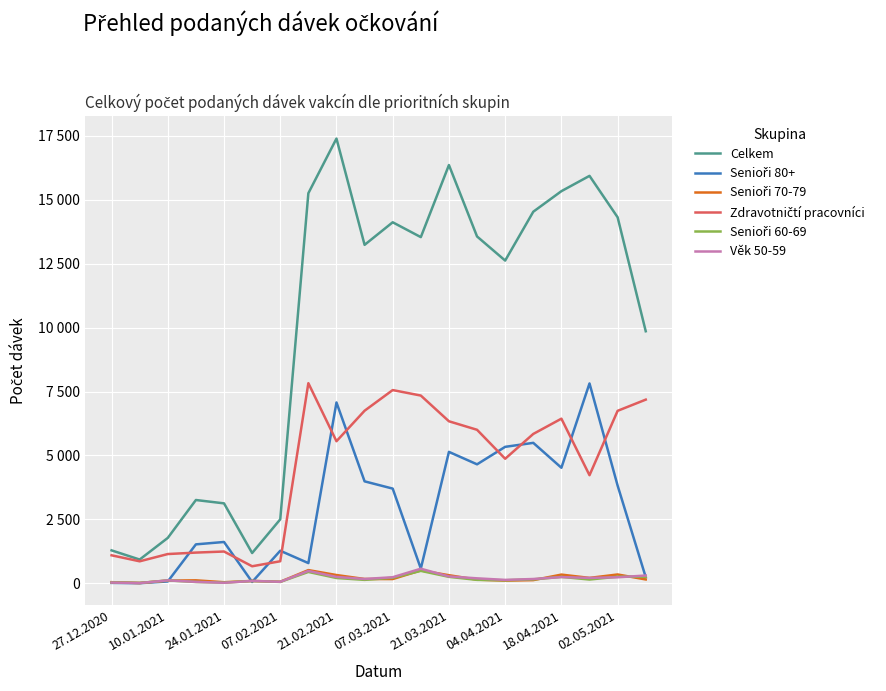

True or false: Celkem and Zdravotničtí pracovníci cross at least once.

False